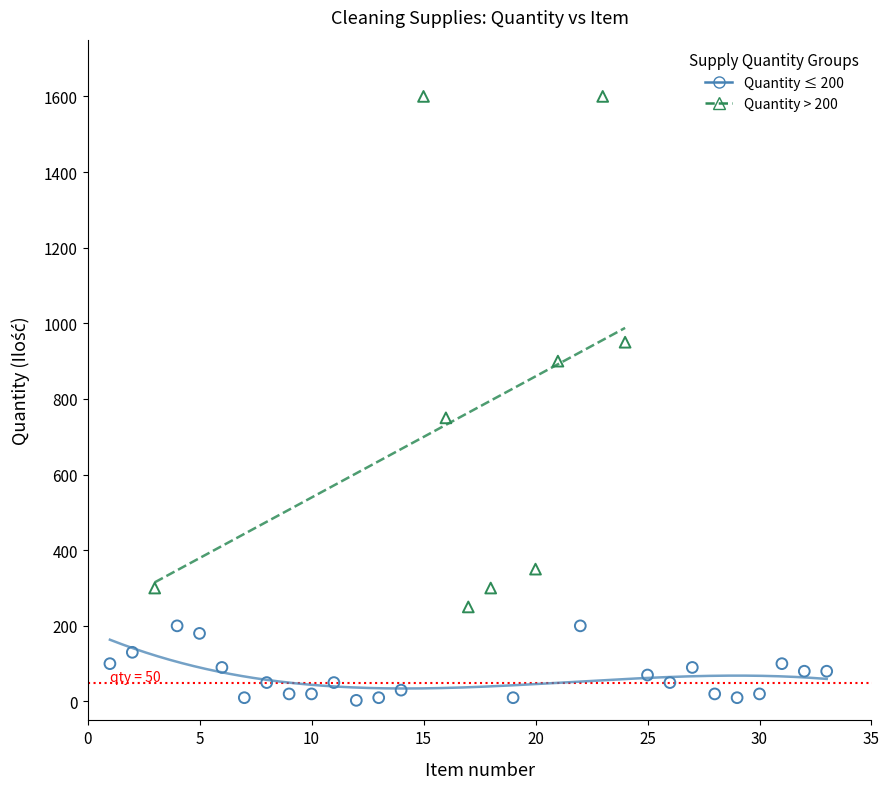

Which series has the largest Y range (max minus min)?

Quantity > 200